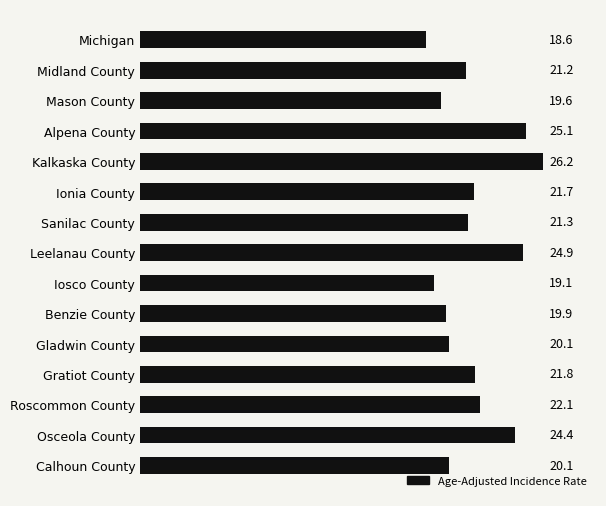

Does the chart contain any negative values?

No